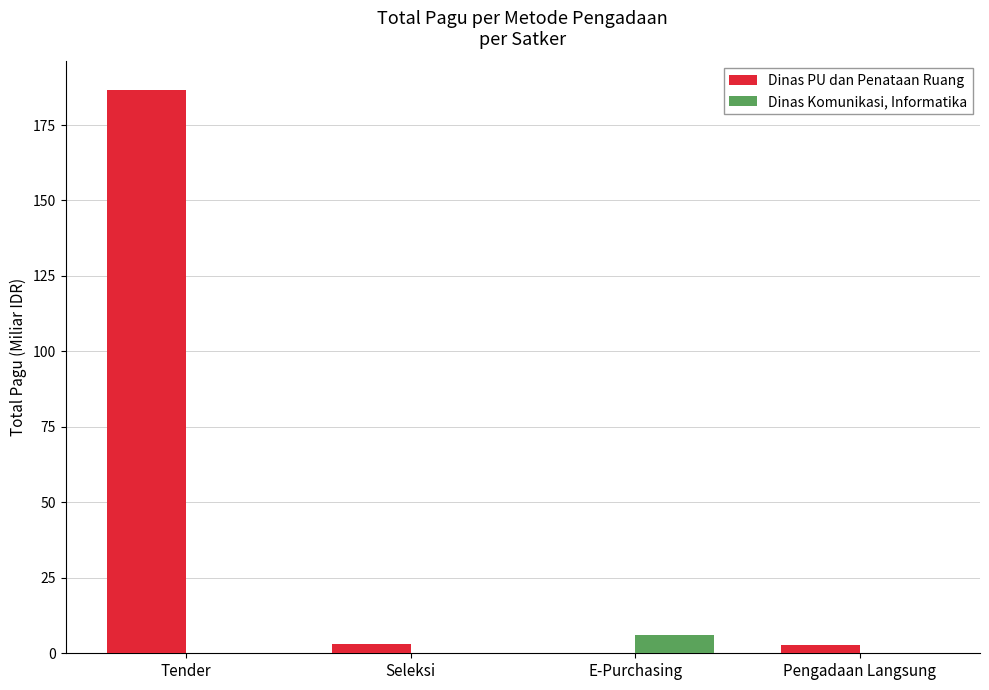

What is the total value across all series at Seleksi?

3.0